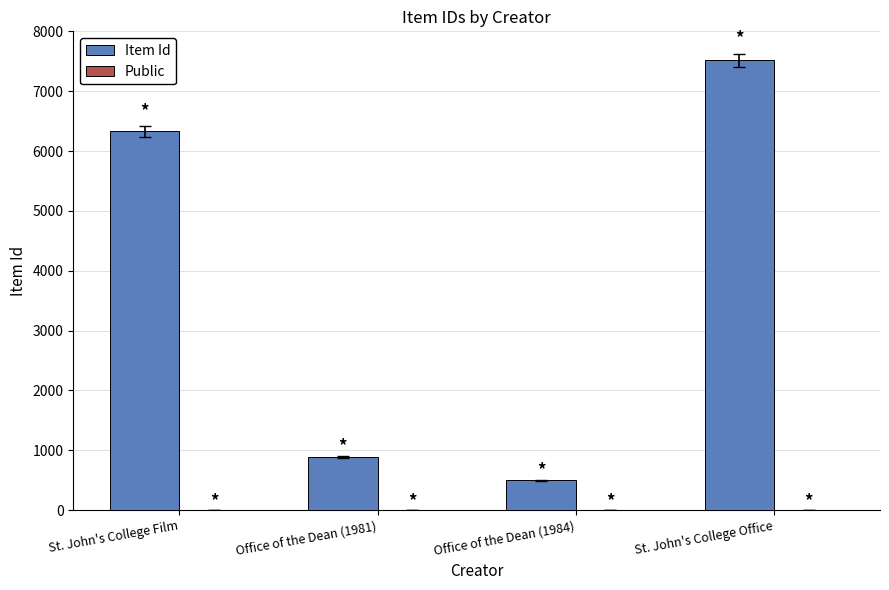

What is the sum of all Item Id values?

15232